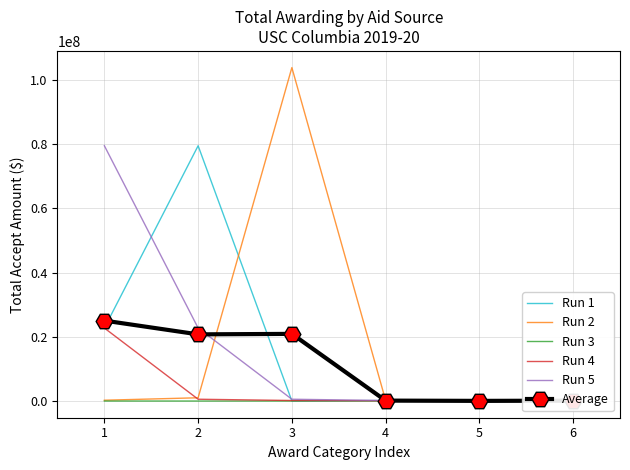

Between 5 and 1, which is larger?

1